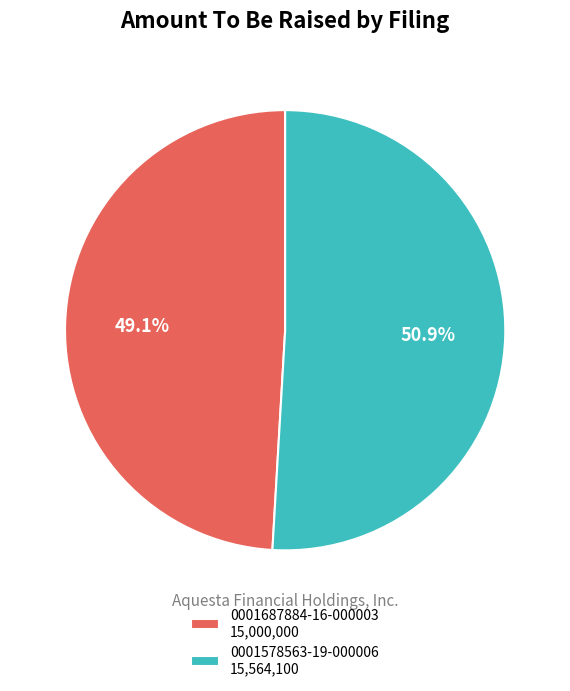

Which category accounts for the majority?

0001578563-19-000006